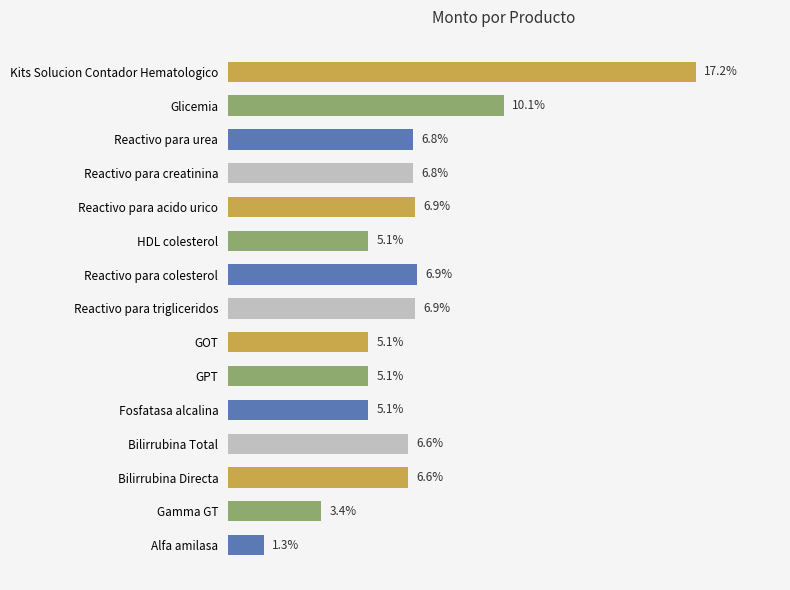

Where is the data nearest to the value 9?

Glicemia